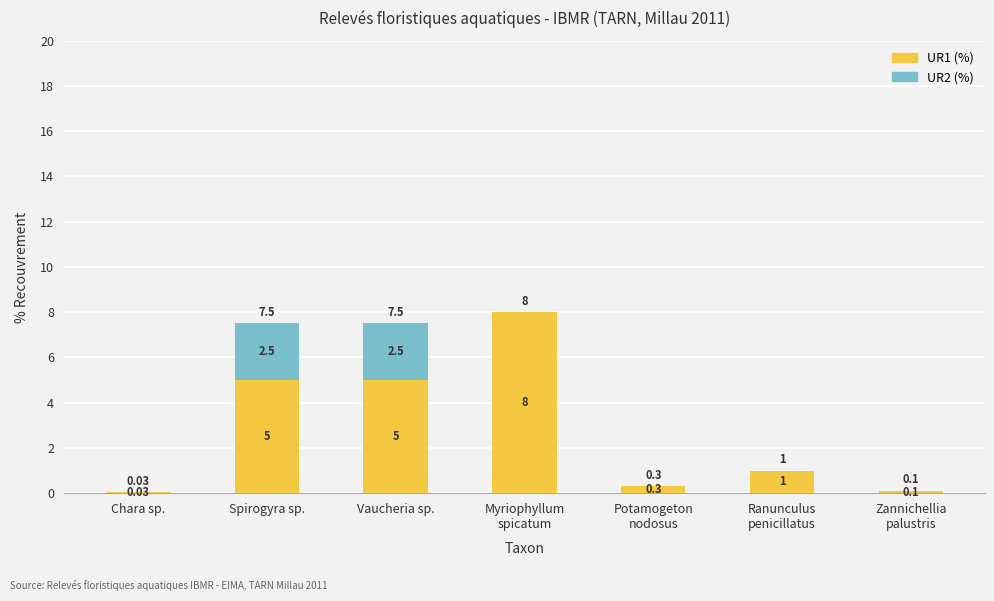

Where does the UR1 (%) series first go above 1?

Spirogyra sp.